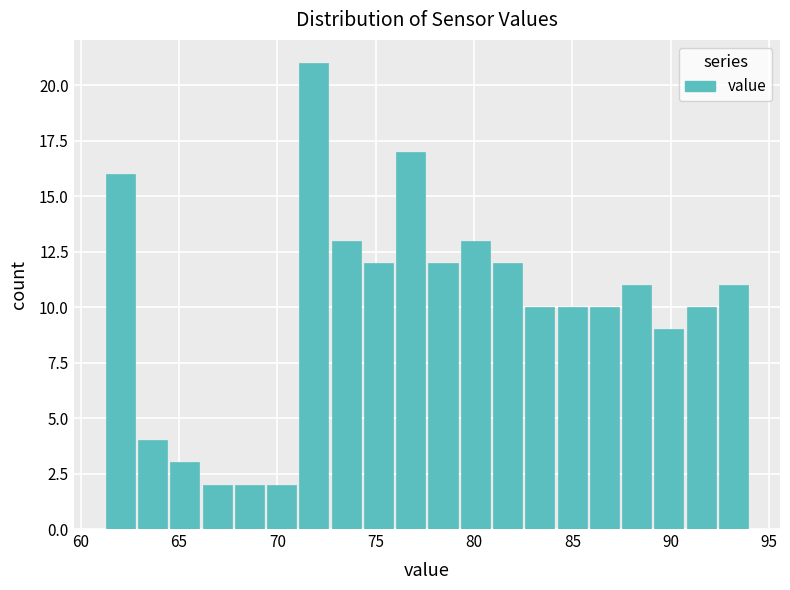

Read against the x-axis, roughly where is the centre of the tallest bar?

72.0